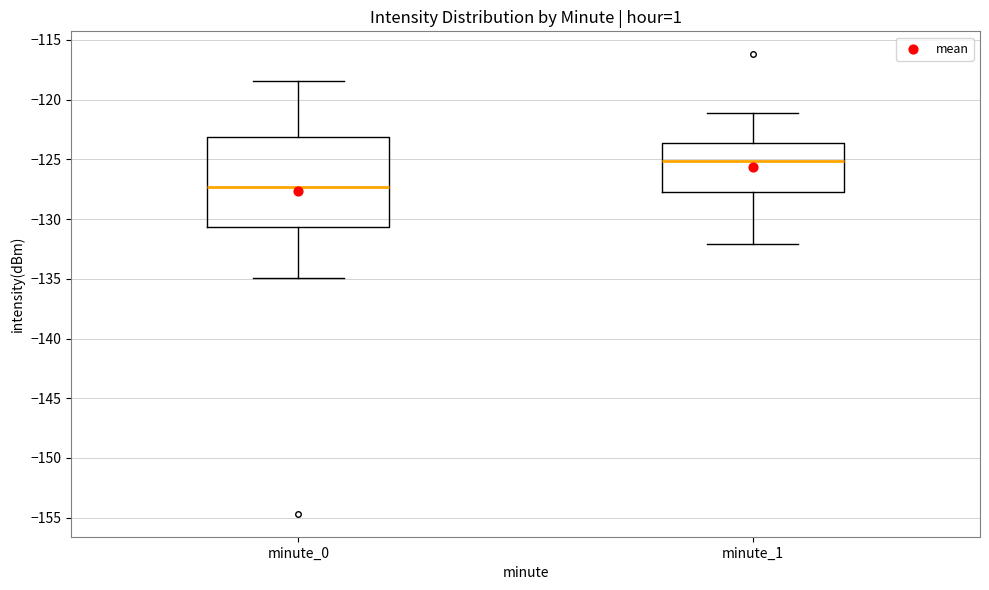

Comparing the boxes themselves (not the whiskers), which one is the tallest?

minute_0